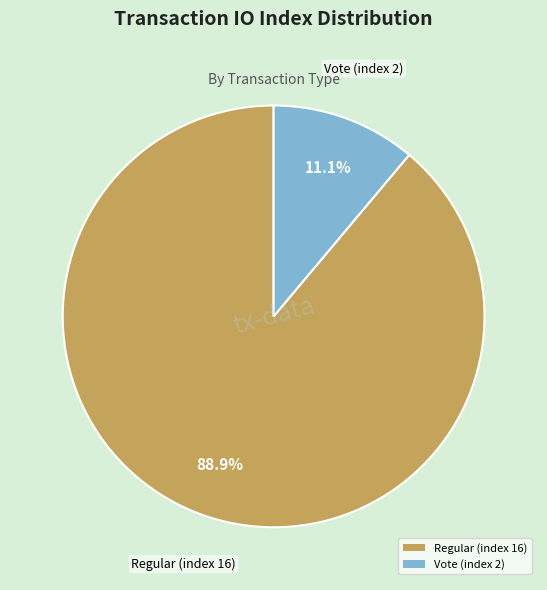

How many segments does this pie chart have?

2